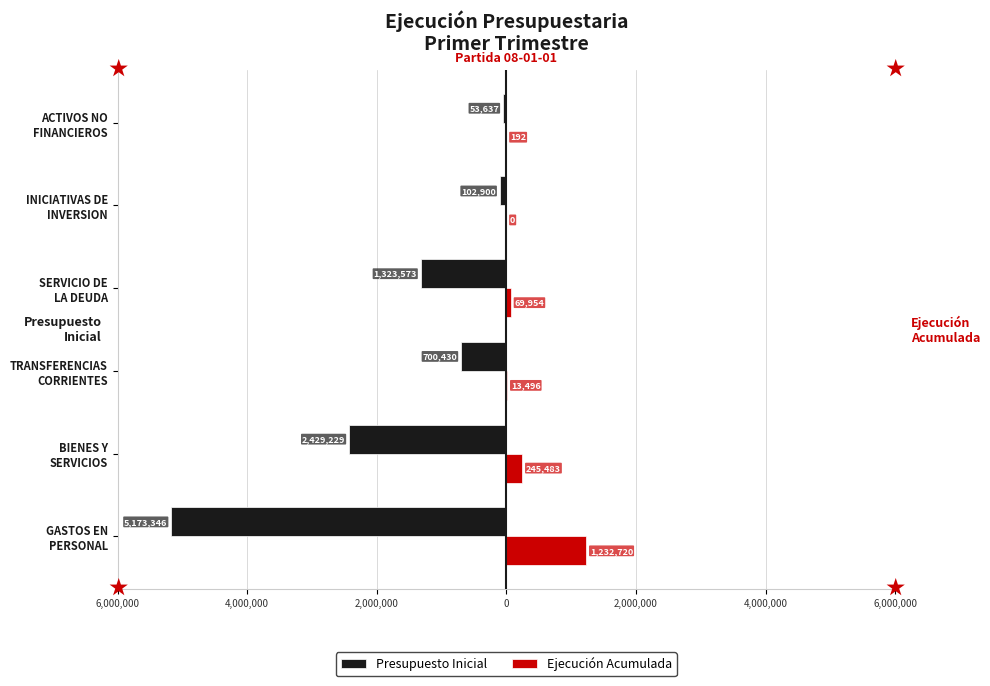

Which series has the largest range (max minus min)?

Presupuesto Inicial